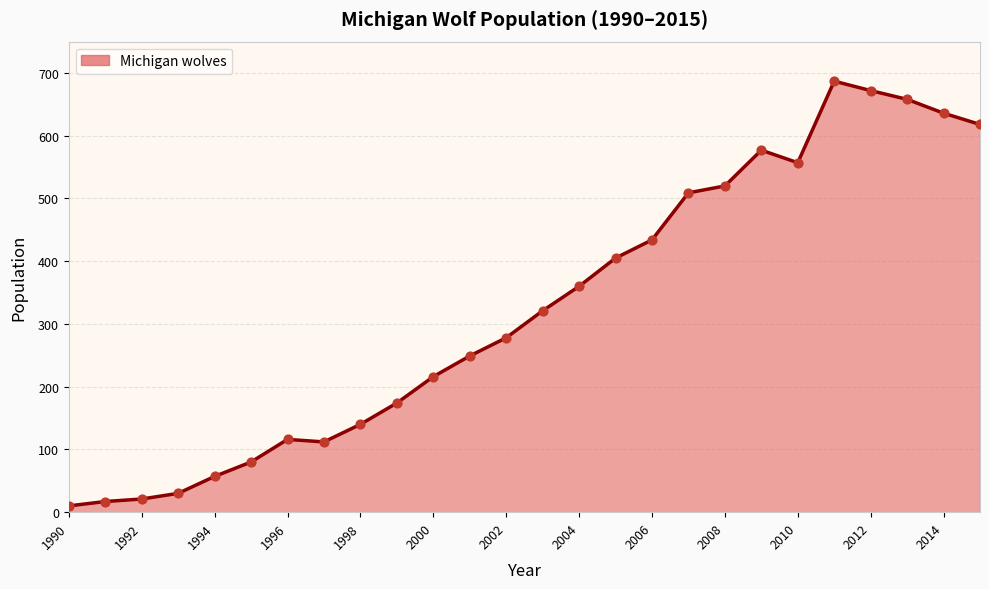

What is the maximum value shown in the chart?

687